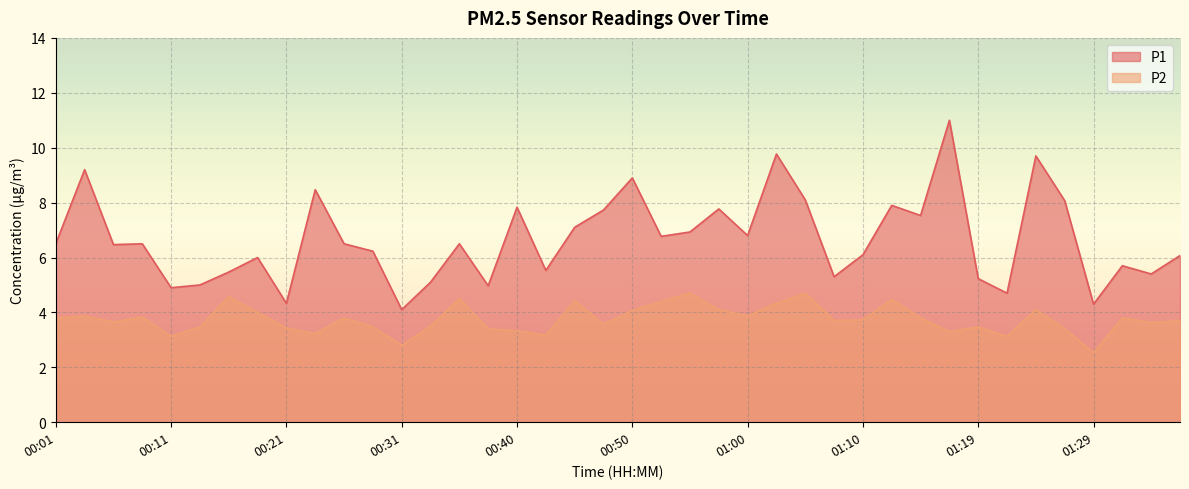

True or false: P2 and P1 cross at least once.

False